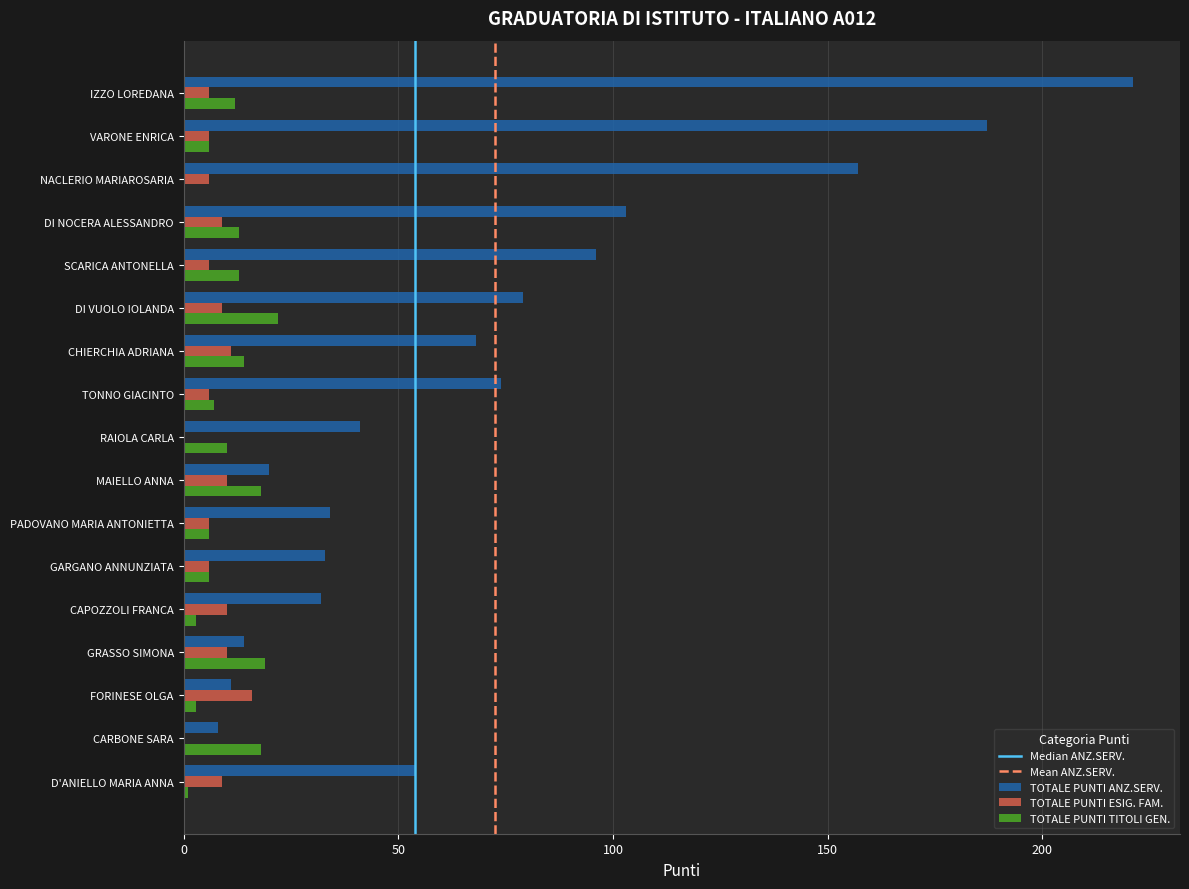

Between NACLERIO MARIAROSARIA and SCARICA ANTONELLA, which series saw the biggest shift?

TOTALE PUNTI ANZ.SERV.